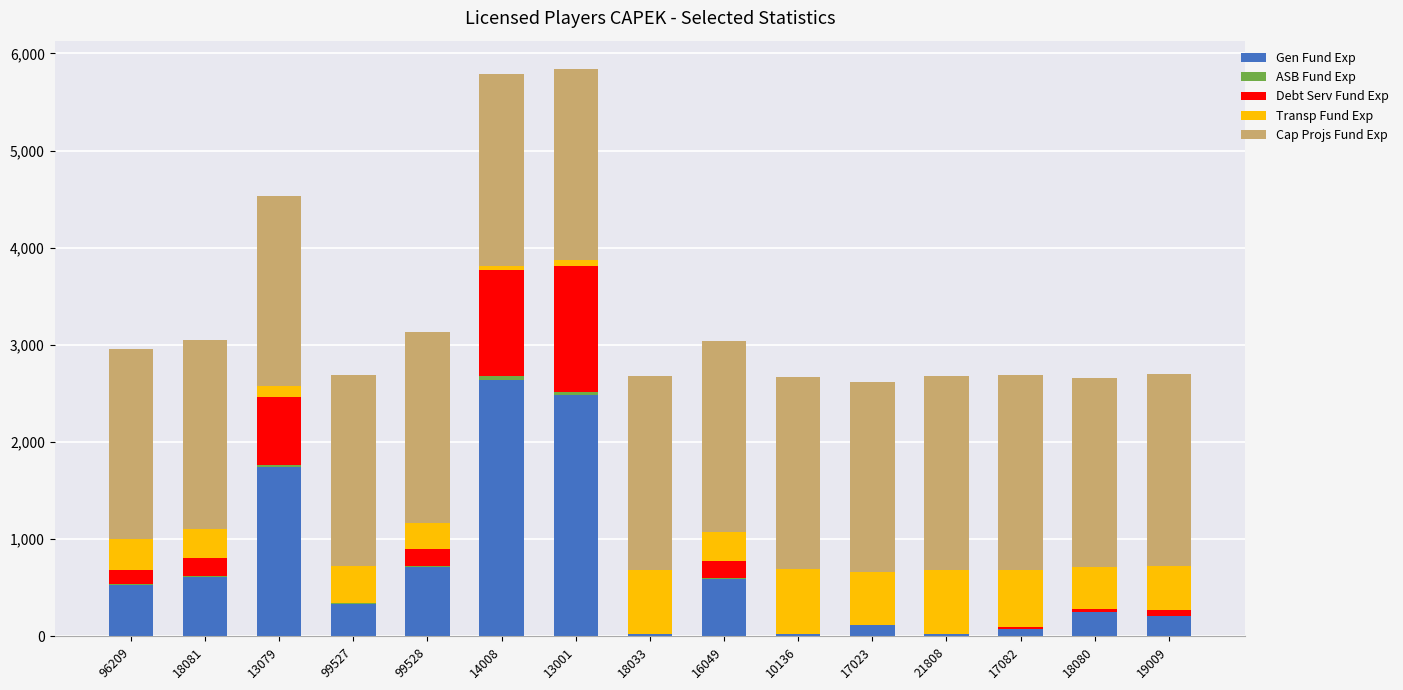

The Gen Fund Exp series shows 4079.0 at 14008. True or false?

False